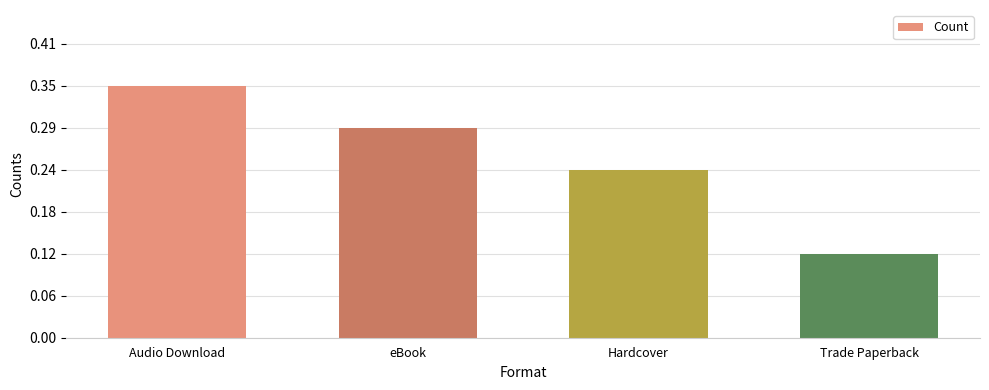

List the labels in order of value, smallest first.

Trade Paperback, Hardcover, eBook, Audio Download